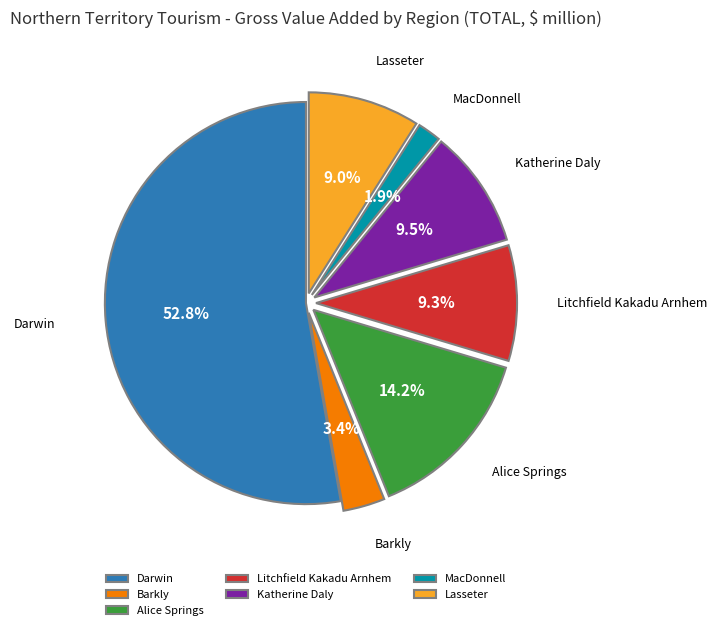

Count the number of slices in the pie.

7